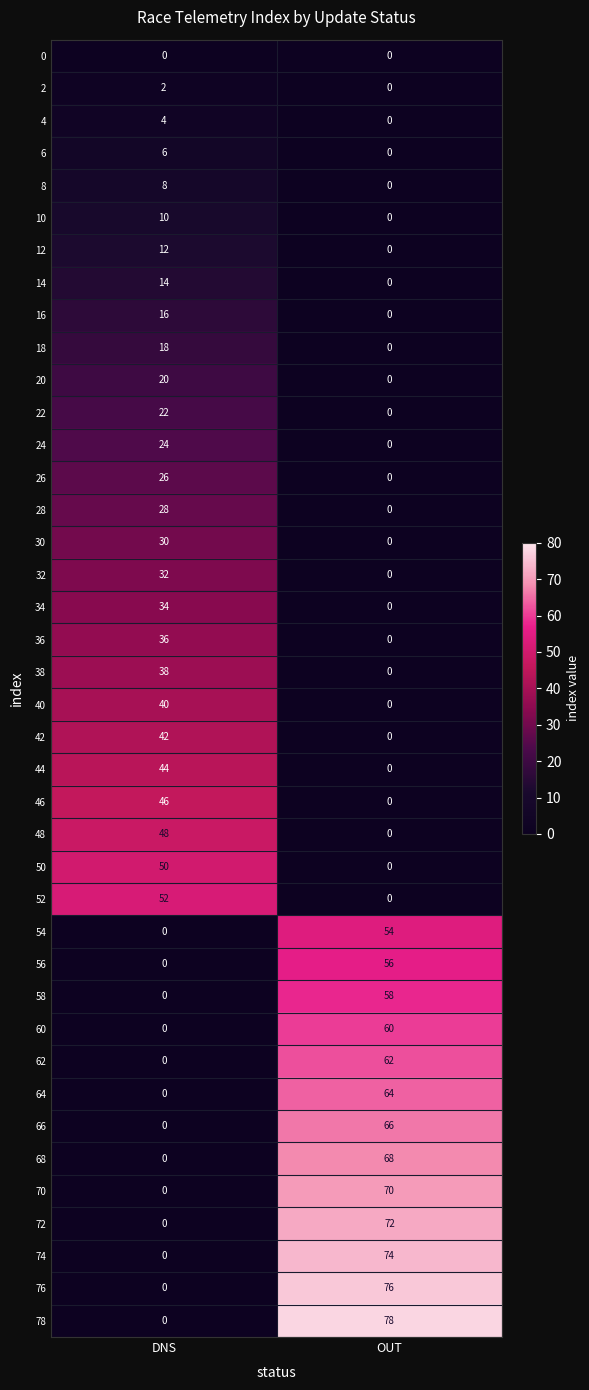

What is the approximate value of 42 at DNS, to the nearest 5?

40